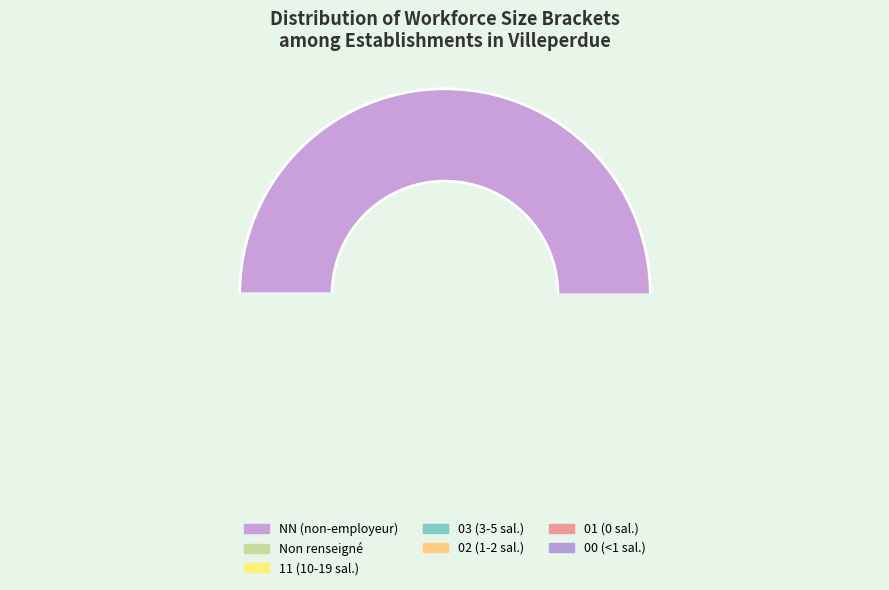

Which slice is the largest?

NN